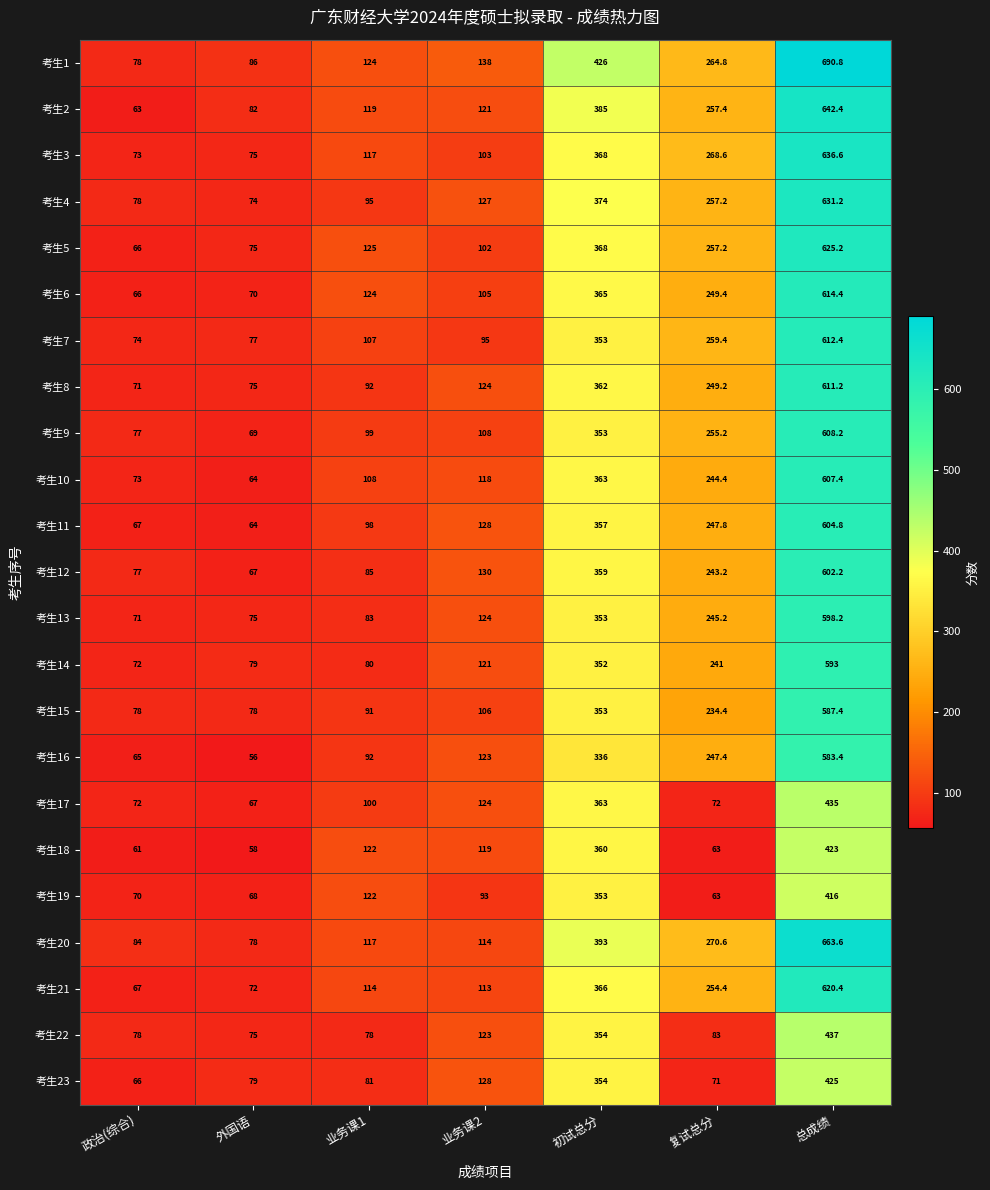

True or false: 考生21 has a value of 366.0 at 初试总分.

True